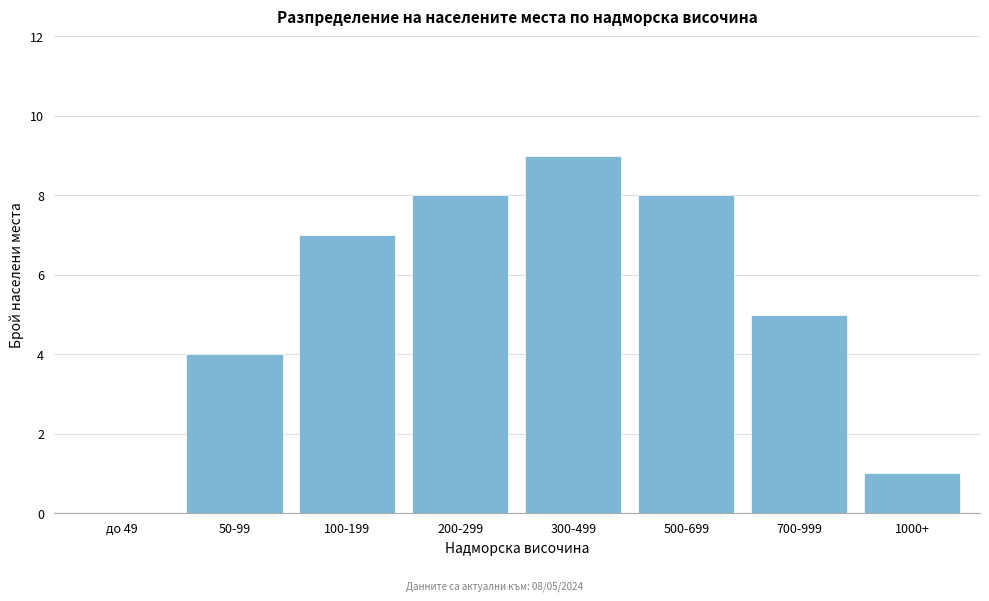

Reading left to right, transcribe all the data shown in this chart.

до 49=0	50-99=4	100-199=7	200-299=8	300-499=9	500-699=8	700-999=5	1000+=1